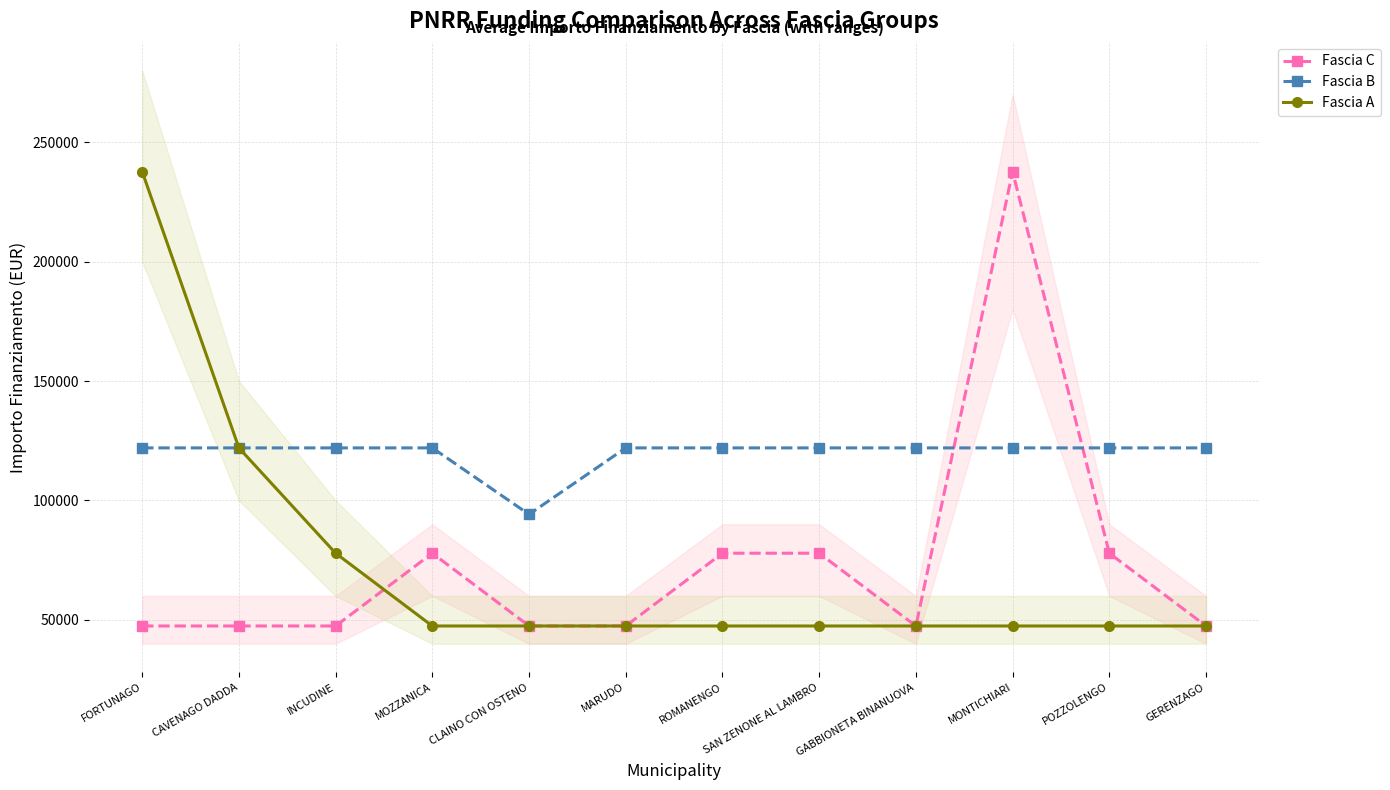

Reading right to left, extract all data points from this chart.

Fascia C: GERENZAGO=47427	POZZOLENGO=77897	MONTICHIARI=237681	GABBIONETA BINANUOVA=47427	SAN ZENONE AL LAMBRO=77897	ROMANENGO=77897	MARUDO=47427	CLAINO CON OSTENO=47427	MOZZANICA=77897	INCUDINE=47427	CAVENAGO DADDA=47427	FORTUNAGO=47427
Fascia B: GERENZAGO=121992	POZZOLENGO=121992	MONTICHIARI=121992	GABBIONETA BINANUOVA=121992	SAN ZENONE AL LAMBRO=121992	ROMANENGO=121992	MARUDO=121992	CLAINO CON OSTENO=94172	MOZZANICA=121992	INCUDINE=121992	CAVENAGO DADDA=121992	FORTUNAGO=121992
Fascia A: GERENZAGO=47427	POZZOLENGO=47427	MONTICHIARI=47427	GABBIONETA BINANUOVA=47427	SAN ZENONE AL LAMBRO=47427	ROMANENGO=47427	MARUDO=47427	CLAINO CON OSTENO=47427	MOZZANICA=47427	INCUDINE=77897	CAVENAGO DADDA=121992	FORTUNAGO=237681